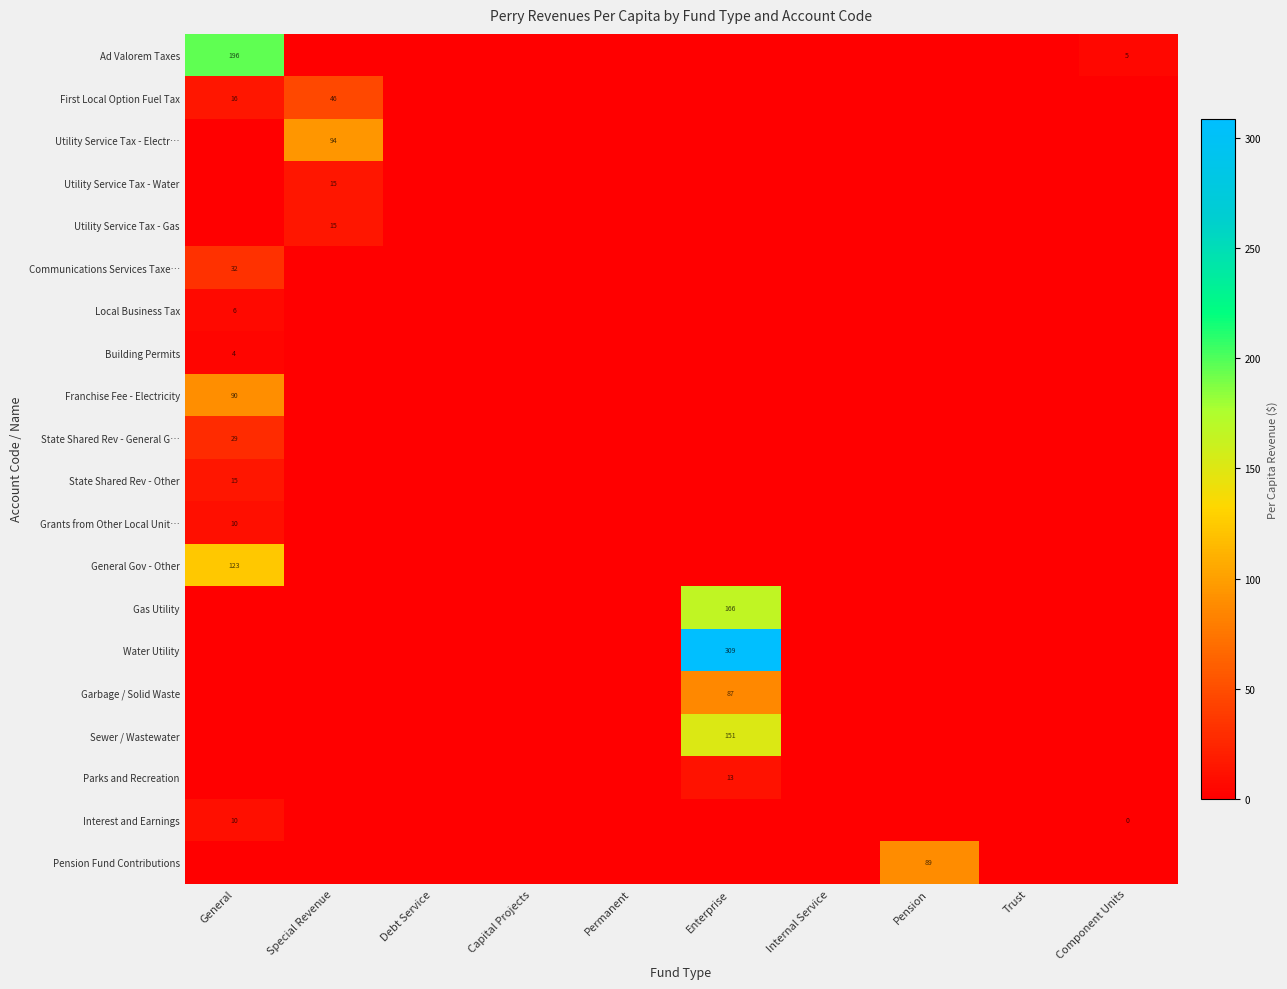

Which label corresponds to the smallest value in the chart?

Special Revenue